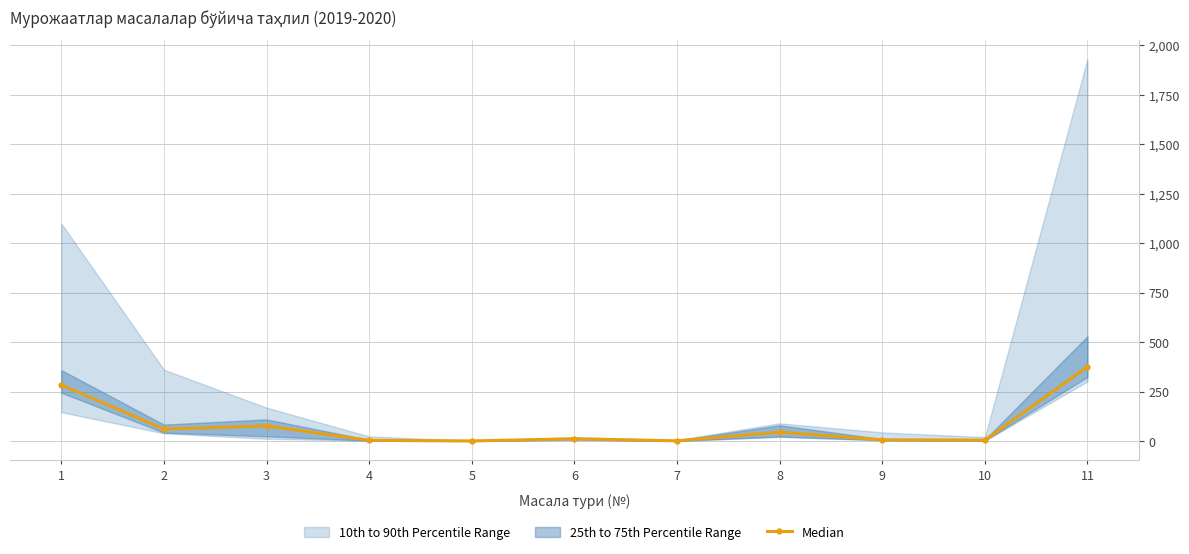

Does the chart display data point markers on the line(s)?

Yes